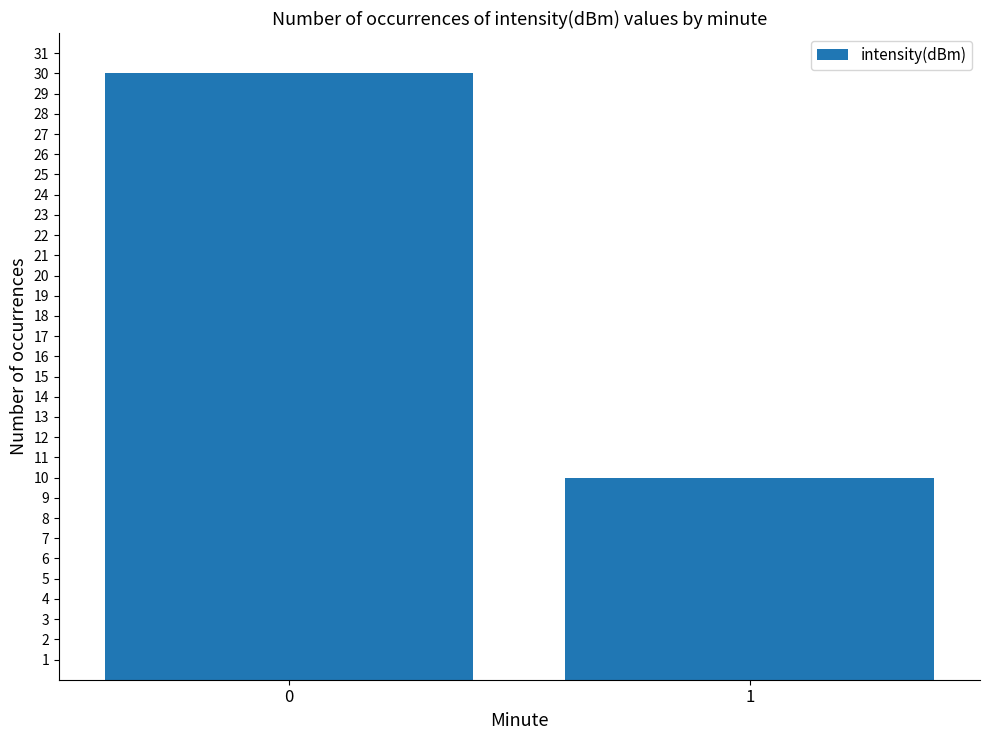

True or false: the data shows 30 at 0.

True